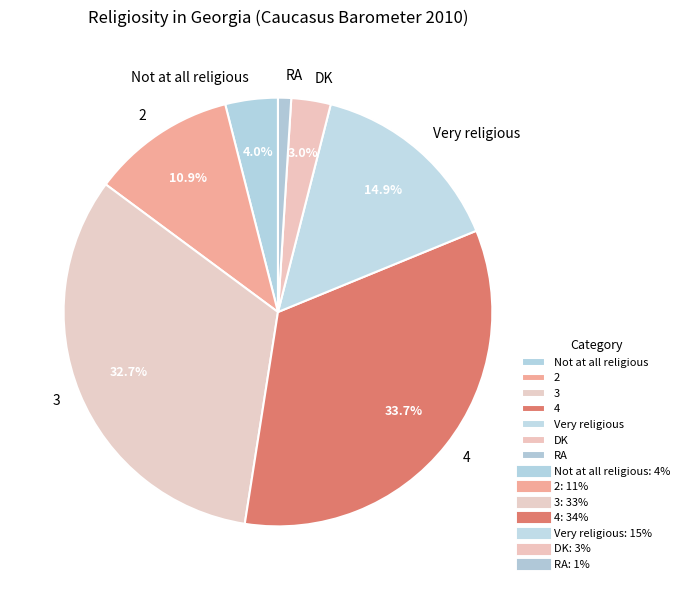

To the nearest percent, what is the combined percentage of 2 and Not at all religious?

15%